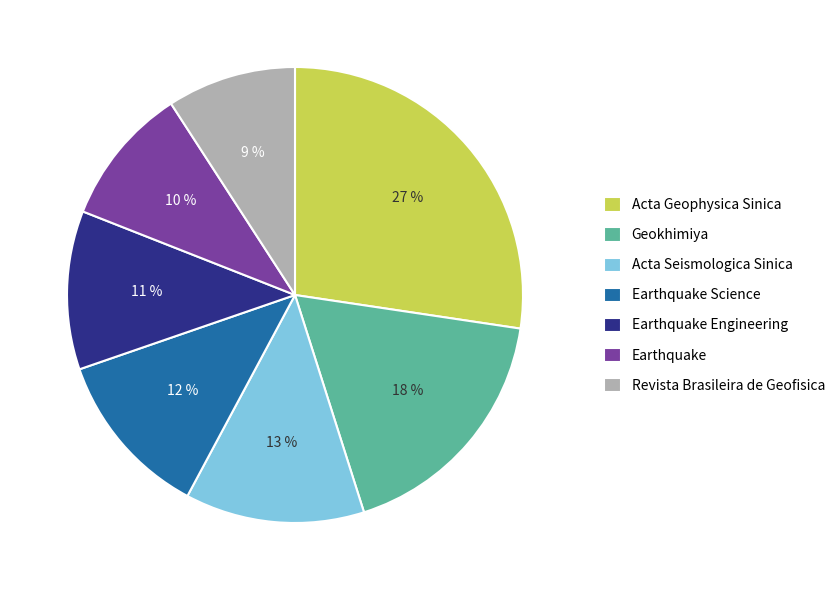

To the nearest percent, what is the difference between the largest and smallest slice percentages?

18%